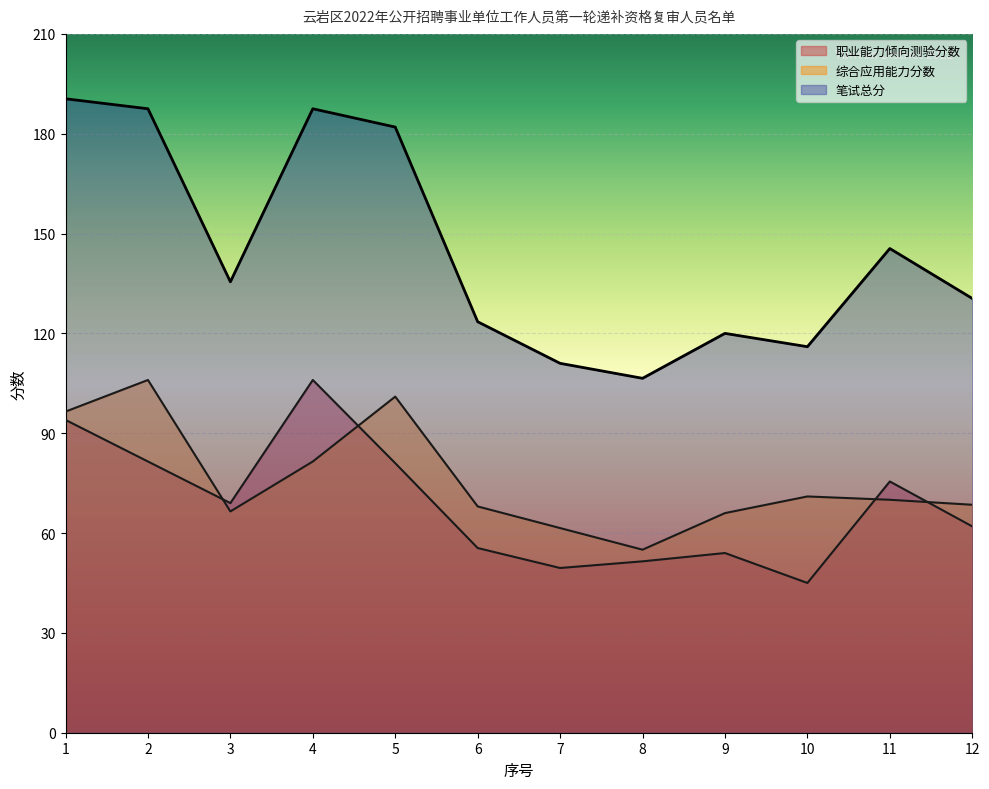

What is the sum of all 职业能力倾向测验分数 values?

824.5